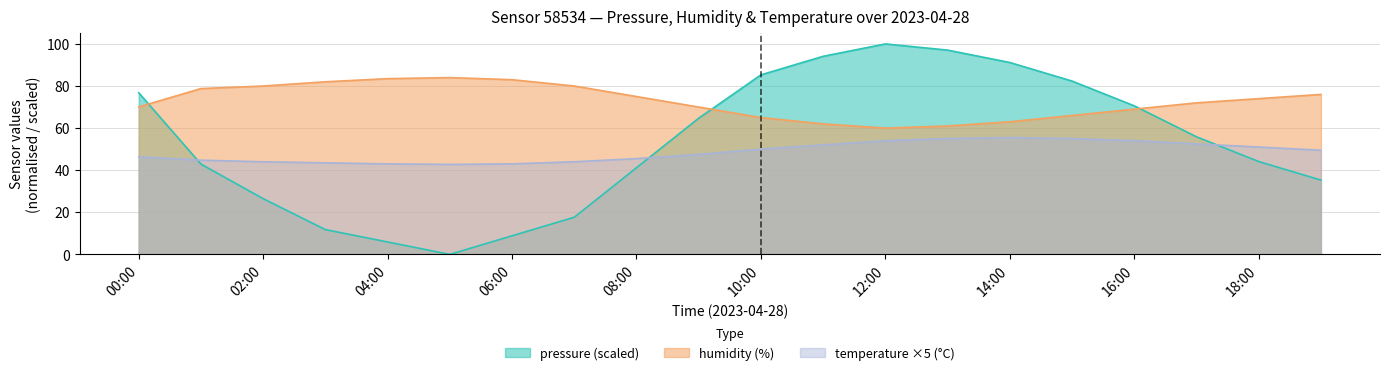

Reading left to right, list all the values displayed in this chart.

pressure: 00:00=76.8	01:00=42.9	02:00=26.5	03:00=11.8	04:00=5.9	05:00=0.0	06:00=8.8	07:00=17.6	08:00=41.2	09:00=64.7	10:00=85.3	11:00=94.1	12:00=100.0	13:00=97.1	14:00=91.2	15:00=82.4	16:00=70.6	17:00=55.9	18:00=44.1	19:00=35.3
humidity: 00:00=70.1	01:00=78.8	02:00=80.0	03:00=82.0	04:00=83.5	05:00=84.0	06:00=83.0	07:00=80.0	08:00=75.0	09:00=70.0	10:00=65.0	11:00=62.0	12:00=60.0	13:00=61.0	14:00=63.0	15:00=66.0	16:00=69.0	17:00=72.0	18:00=74.0	19:00=76.0
temperature: 00:00=46.3	01:00=44.8	02:00=44.0	03:00=43.5	04:00=43.0	05:00=42.8	06:00=43.0	07:00=44.0	08:00=45.5	09:00=47.5	10:00=50.0	11:00=52.0	12:00=54.0	13:00=55.0	14:00=55.5	15:00=55.0	16:00=54.0	17:00=52.5	18:00=51.0	19:00=49.5